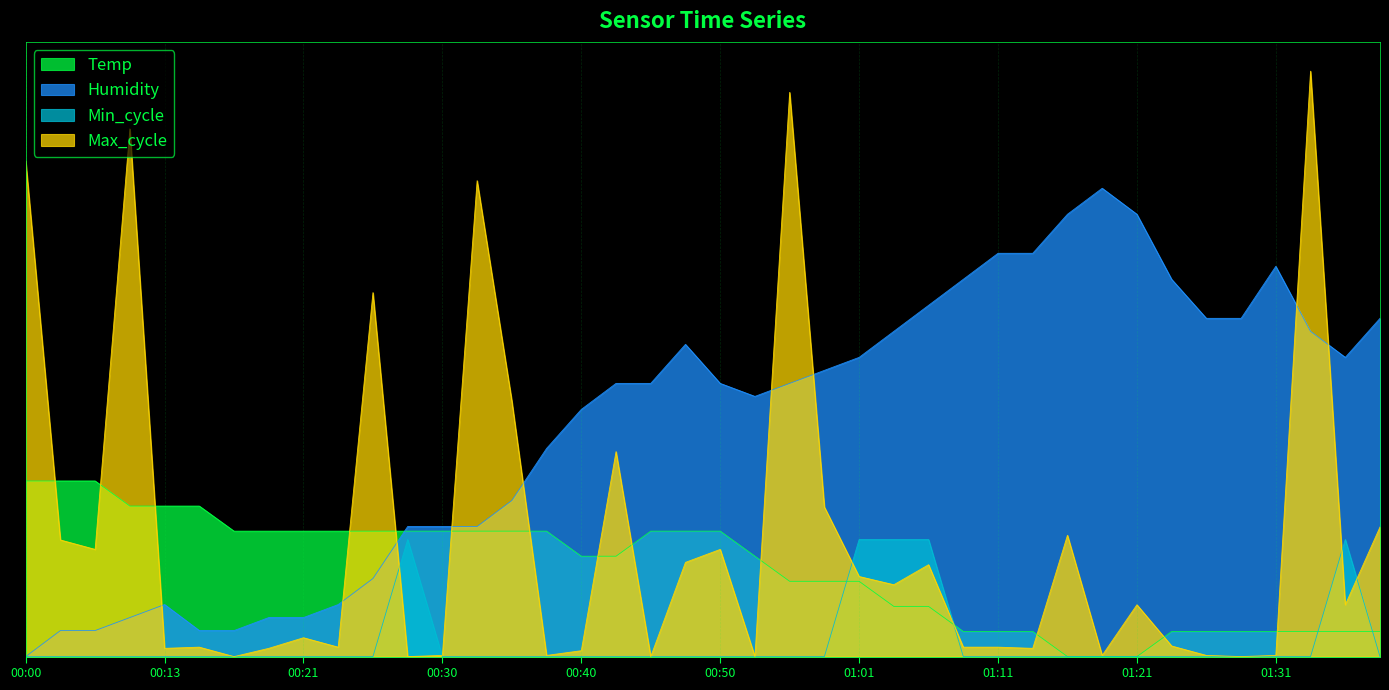

Which category has the lowest value across all series?

01:16